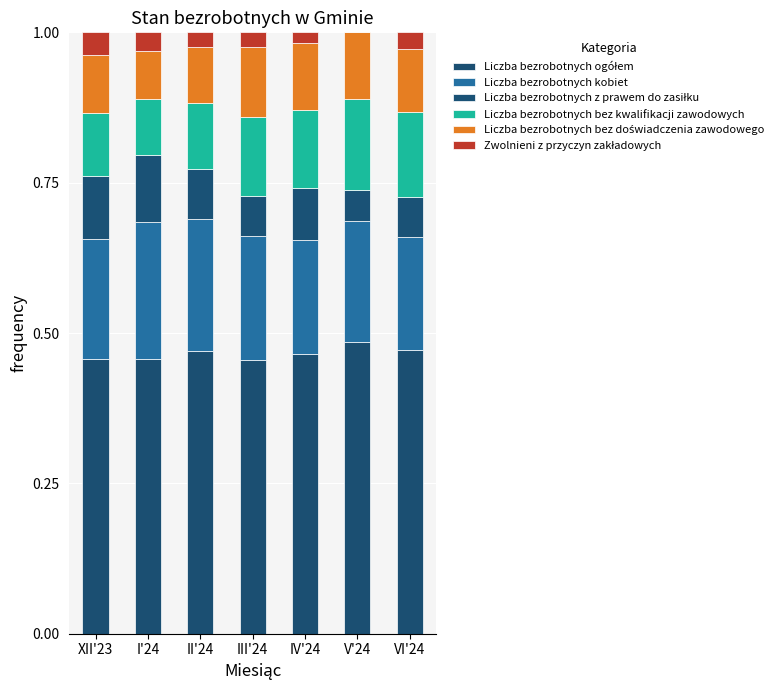

Does the chart contain stacked bars?

Yes